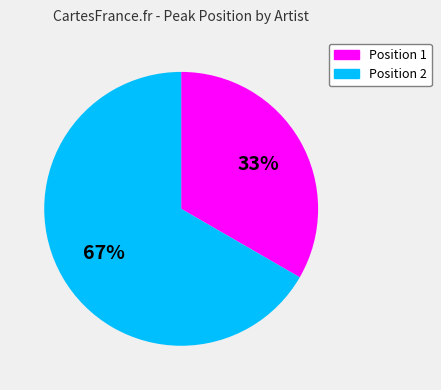

To the nearest percent, what is the combined percentage of Position 2 and Position 1?

100%